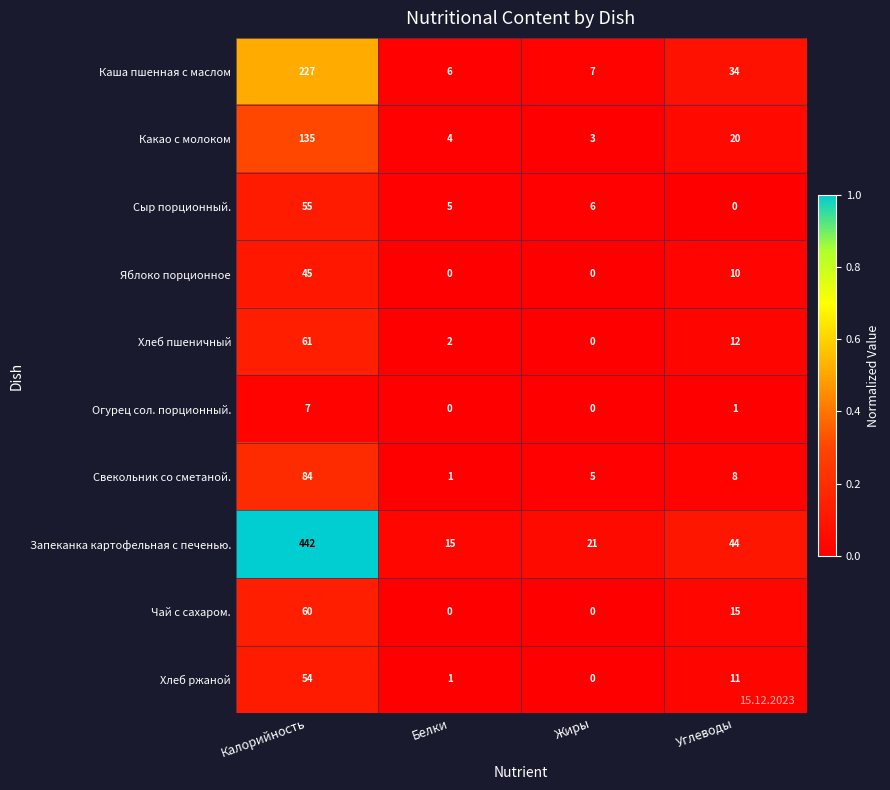

What is the difference between the maximum and second lowest values in the Свекольник со сметаной. series?

79